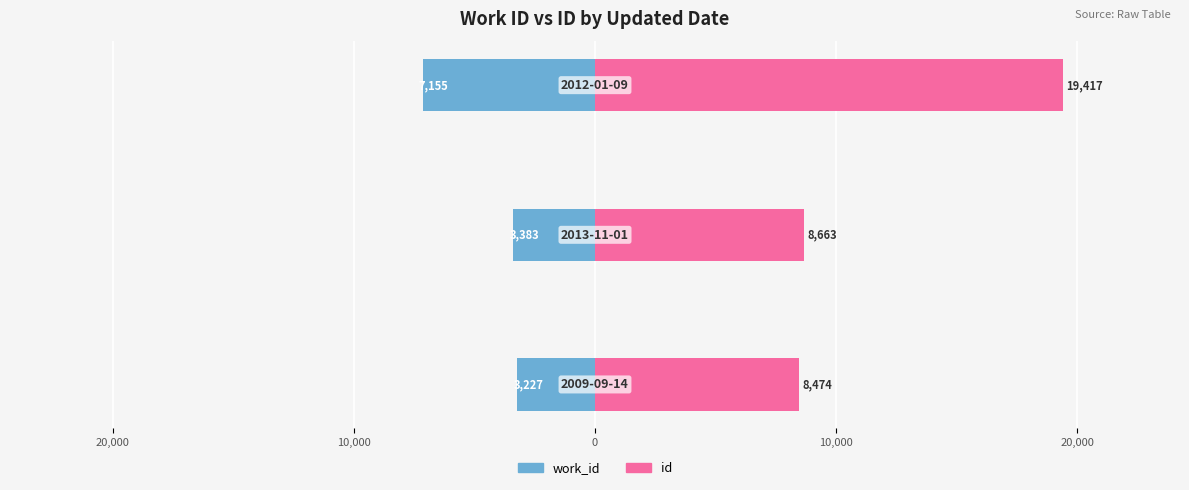

Which series changed the most between 20,000 and 10,000?

id